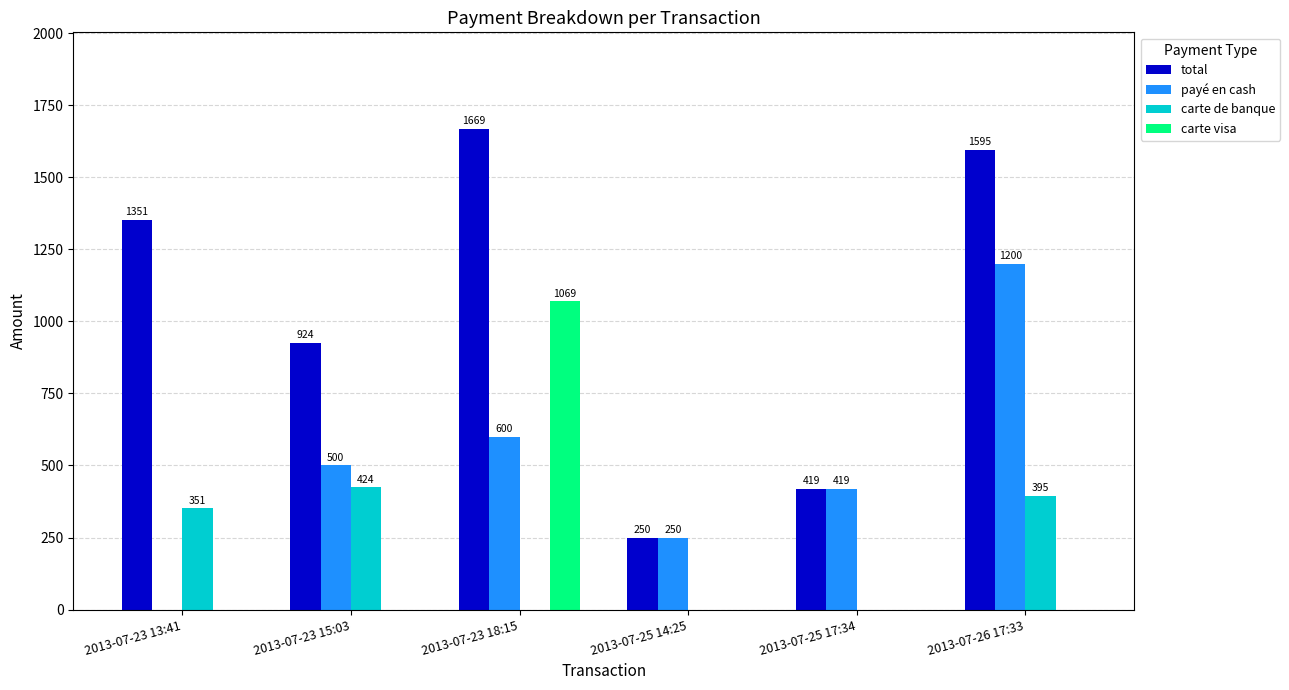

What is the maximum value for carte de banque?

423.8